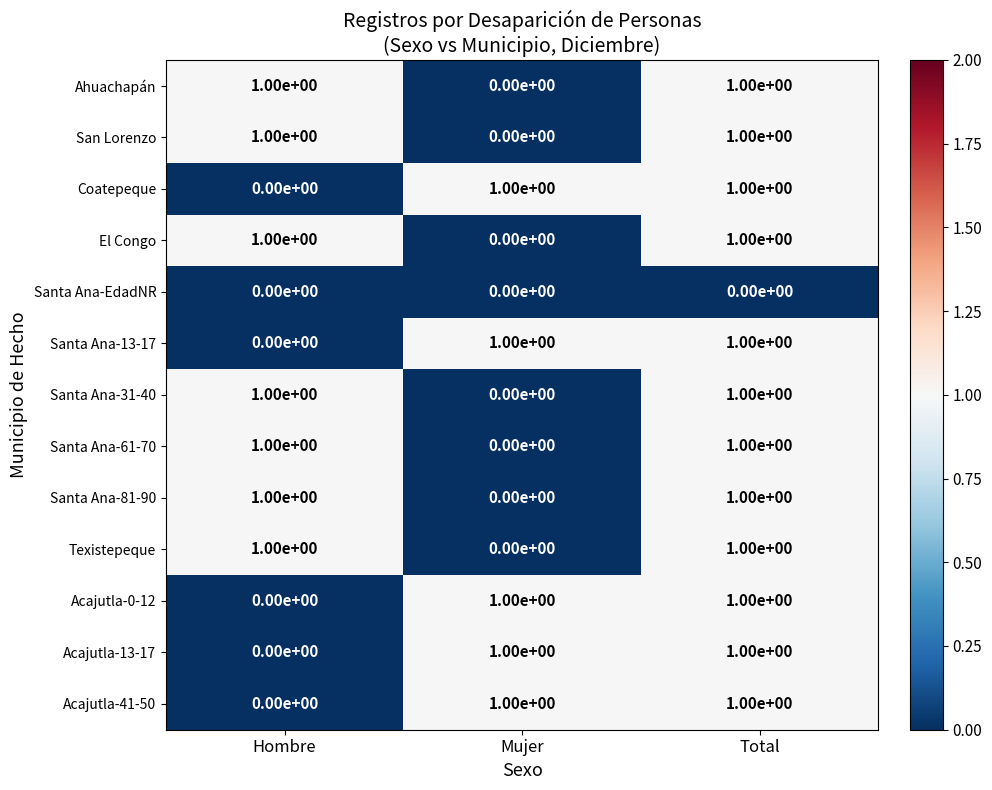

Where is Acajutla-0-12 nearest to the value 0?

Hombre